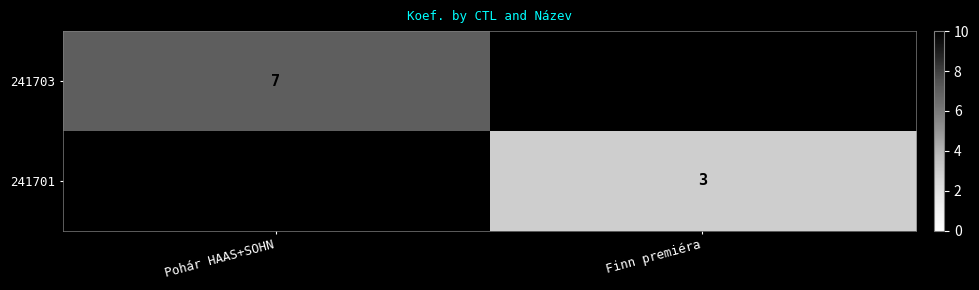

Which label corresponds to the smallest value in the chart?

Finn premiéra